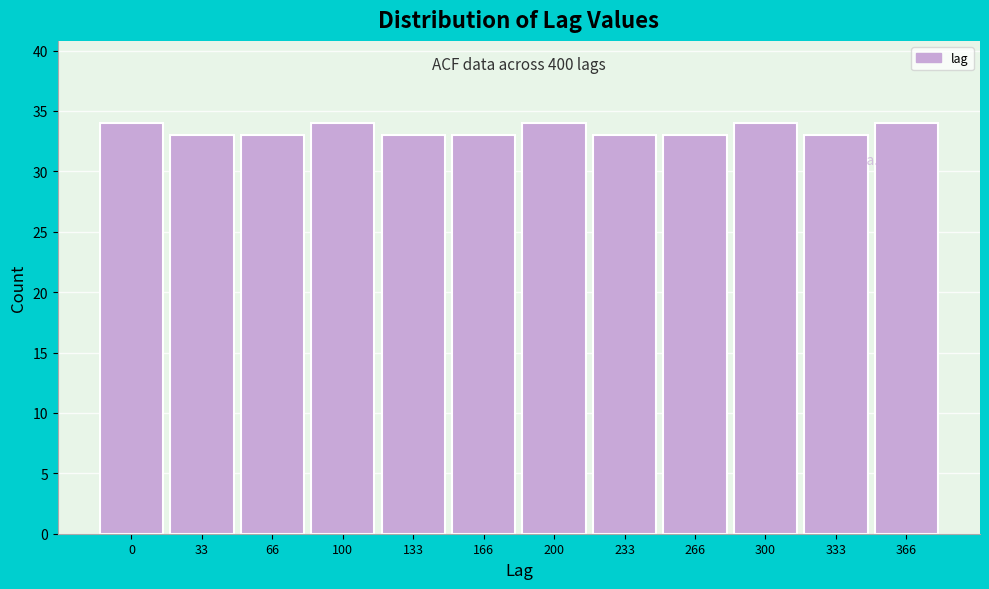

Reading left to right, extract all data points from this chart.

0=34	33=33	66=33	100=34	133=33	166=33	200=34	233=33	266=33	300=34	333=33	366=34